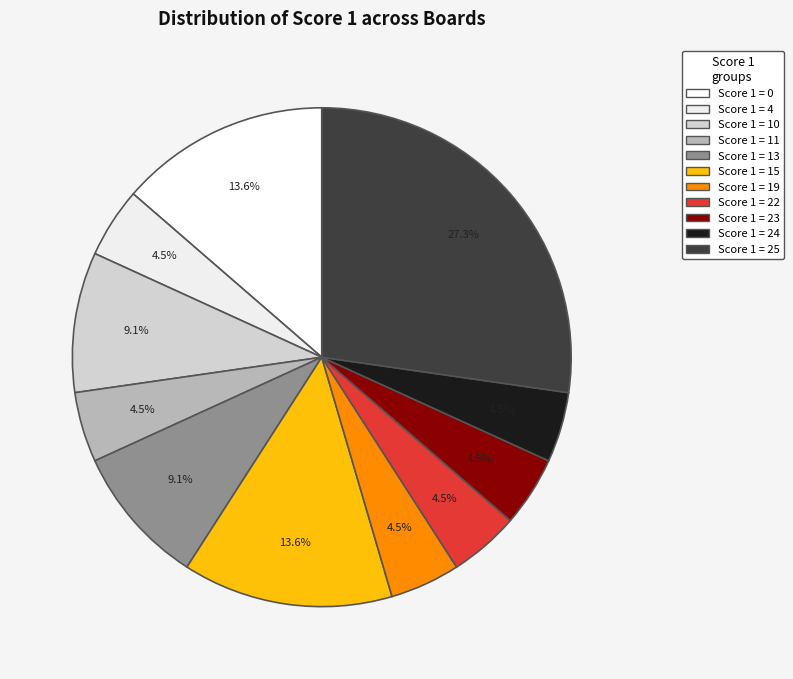

What percentage is the Score 1 = 24 slice, to the nearest percent?

5%